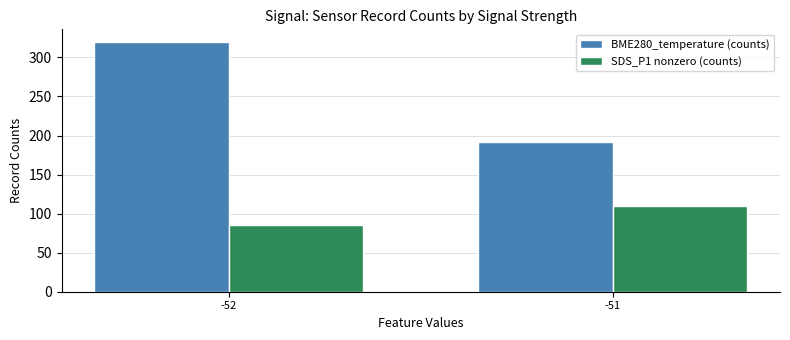

Rank the series by their average value, from lowest to highest.

SDS_P1 nonzero (counts), BME280_temperature (counts)